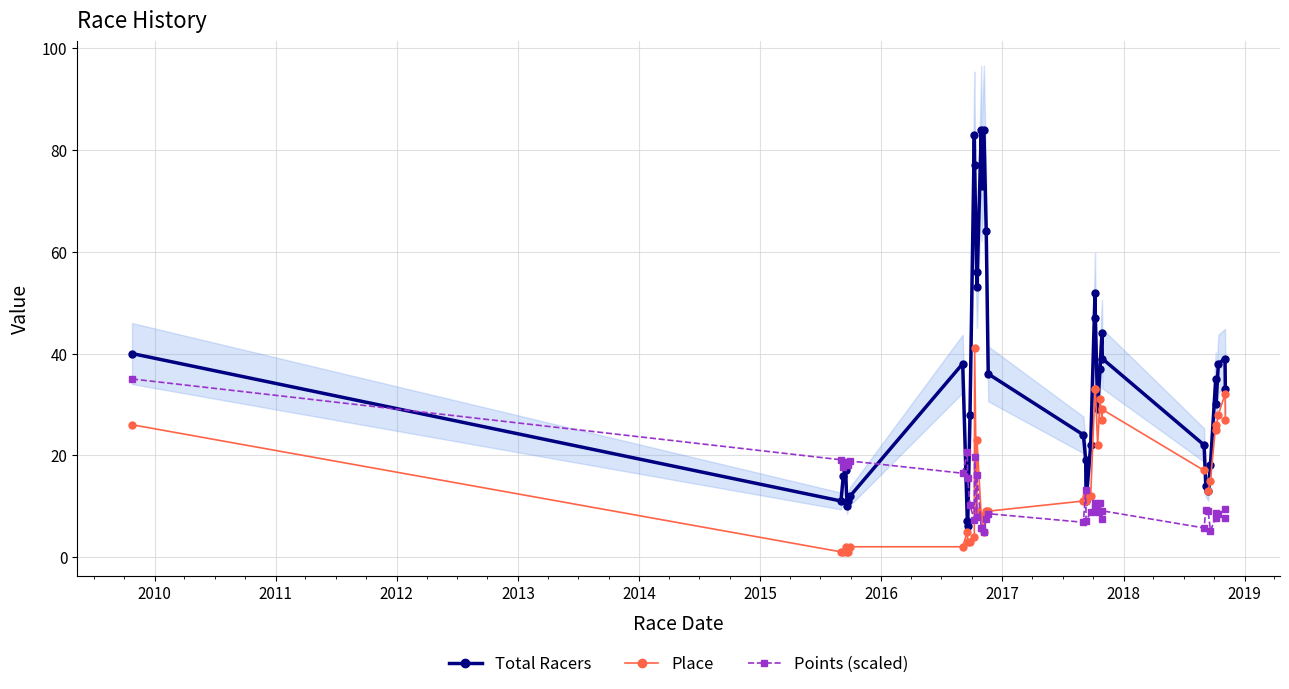

What is the value of the Total Racers point at the 31st from the left?

22.0